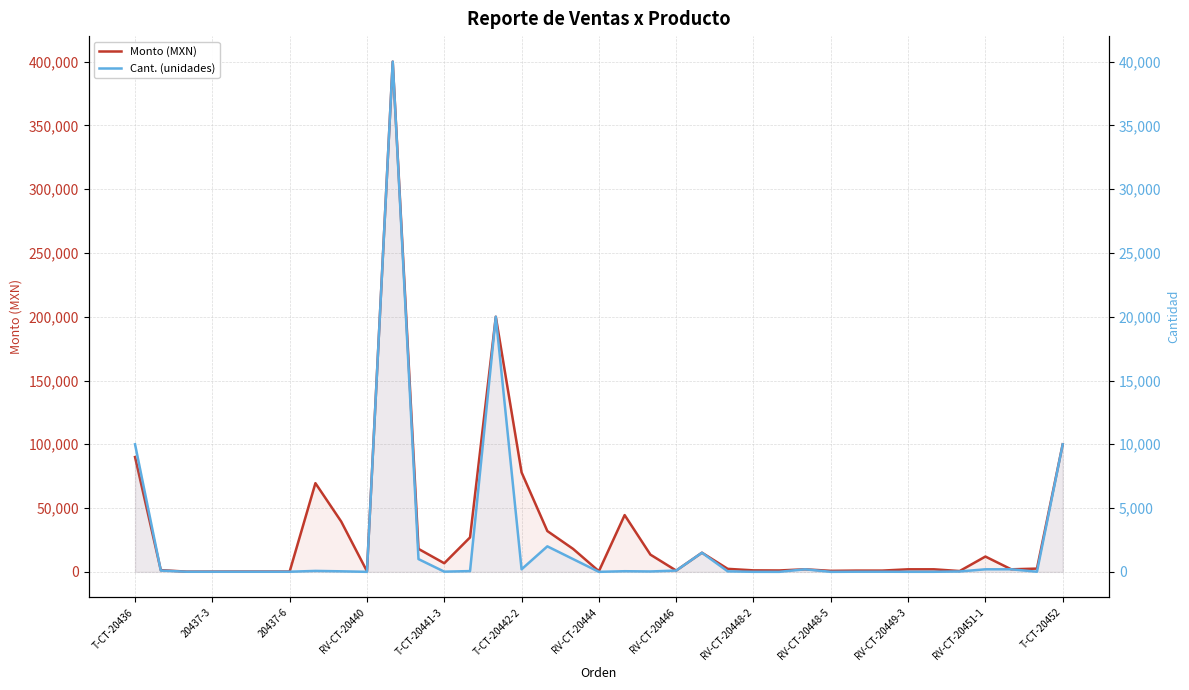

What is the greatest value displayed?

400000.0